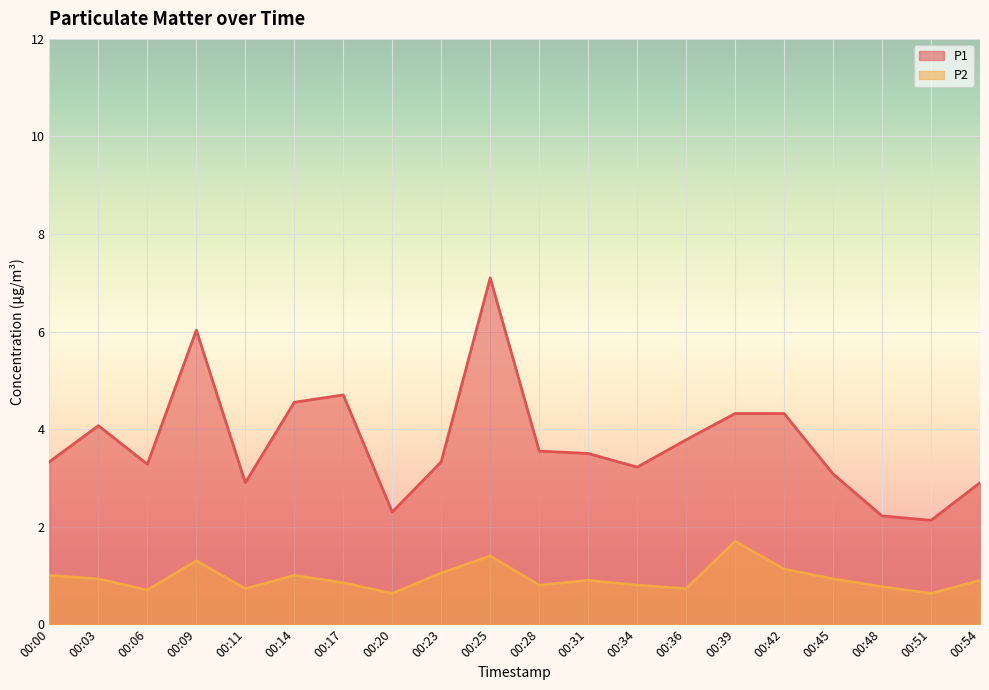

True or false: P2 and P1 cross at least once.

False